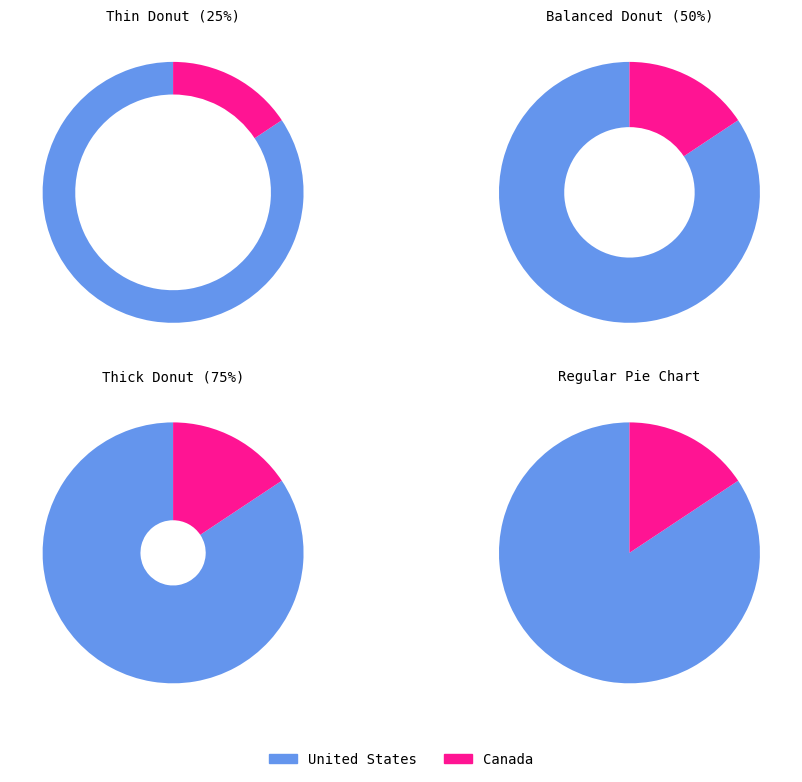

Which category accounts for the majority?

United States